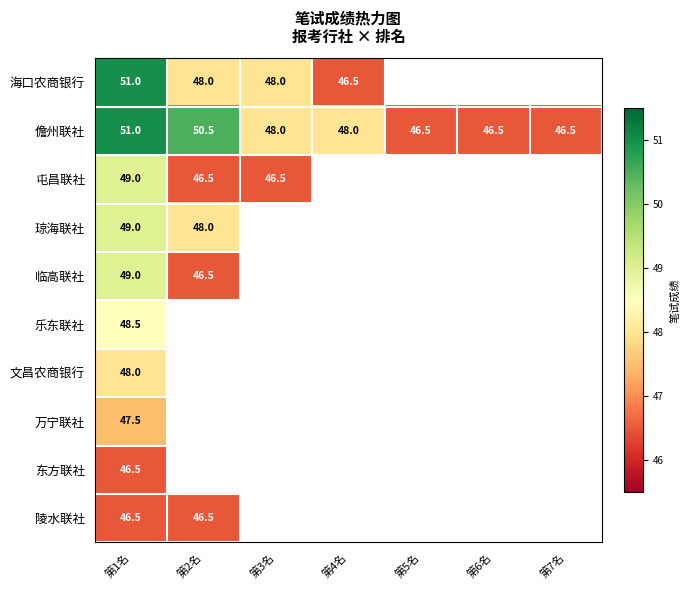

At how many categories does at least one series exceed 50?

2